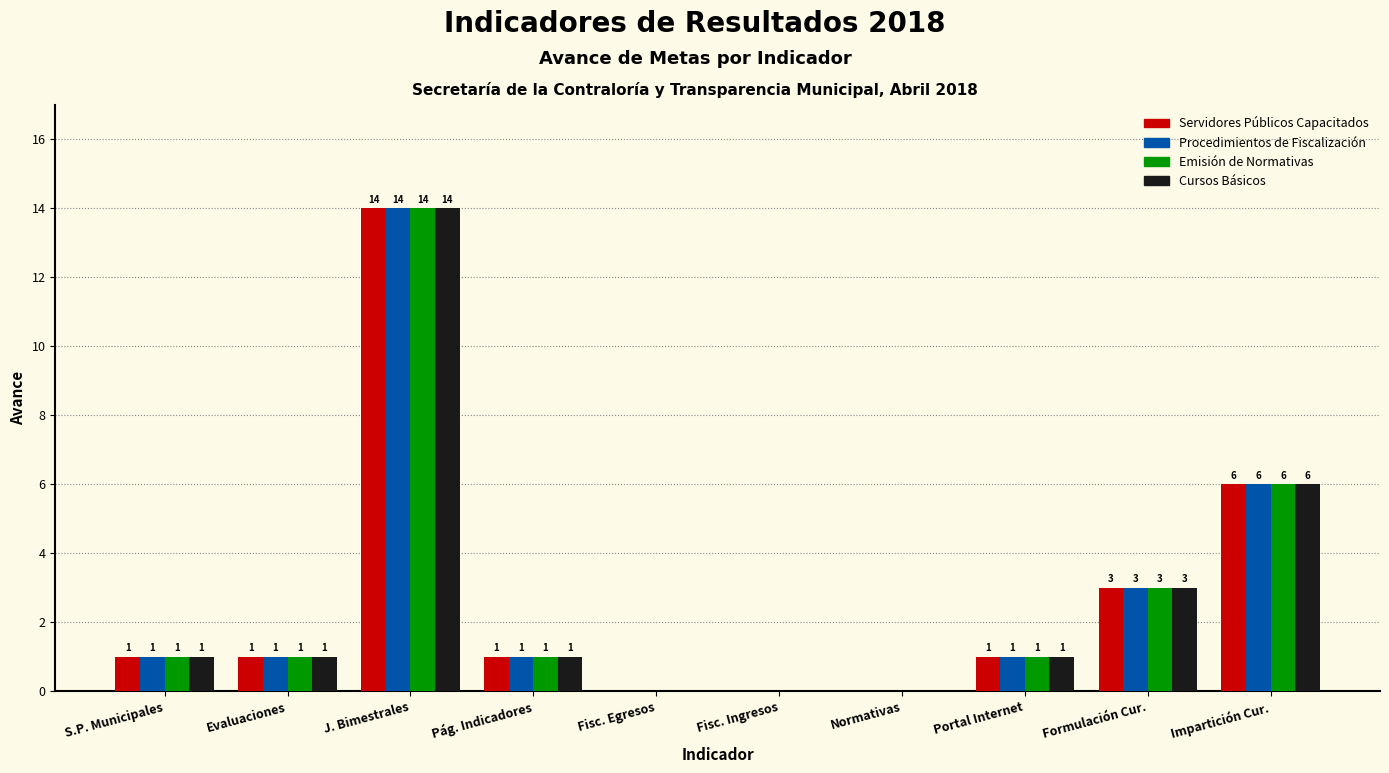

Is the value of Servidores Públicos Capacitados at Fisc. Ingresos greater than the value of Emisión de Normativas at S.P. Municipales?

No